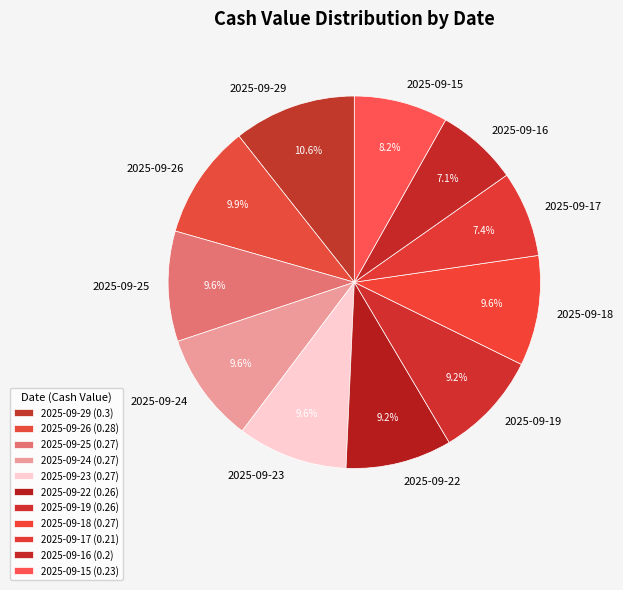

True or false: 2025-09-17 accounts for 7% of the total.

True